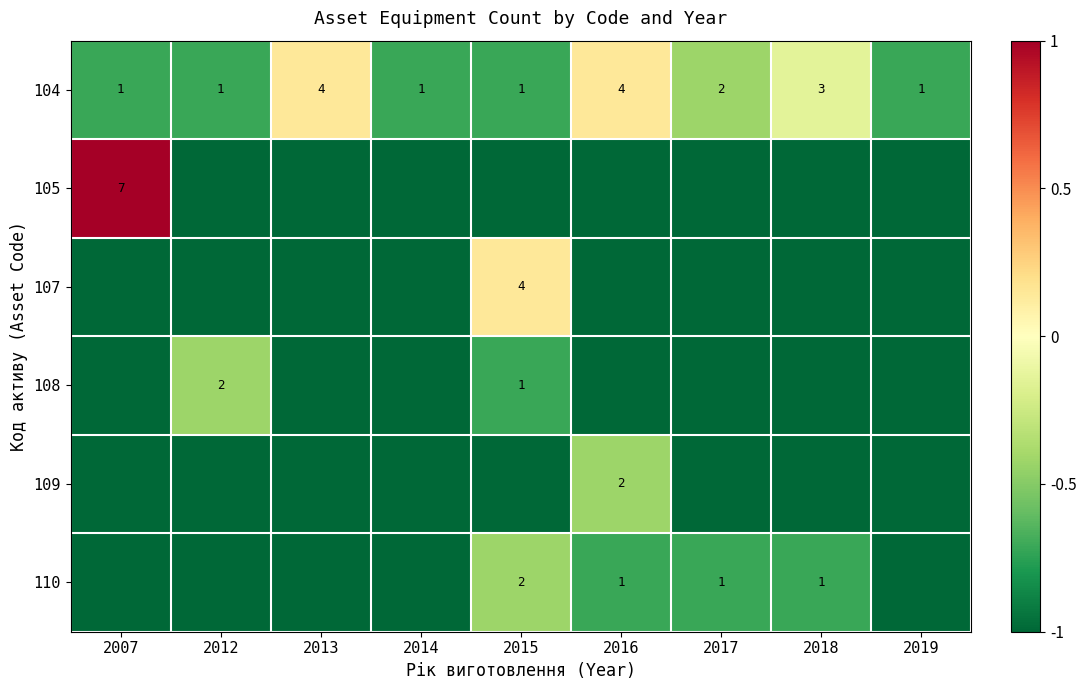

Is it true that 110 equals 1 at 2015?

False